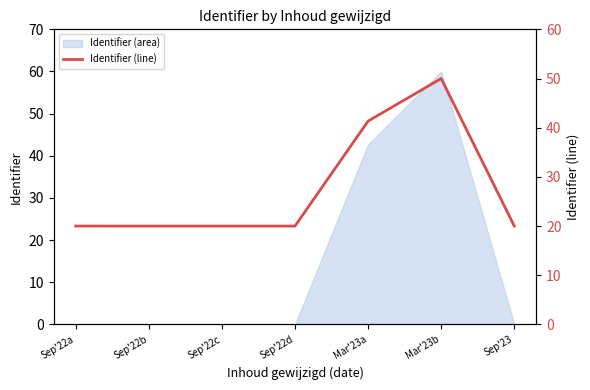

Which label corresponds to the smallest value in the chart?

Sep'22b